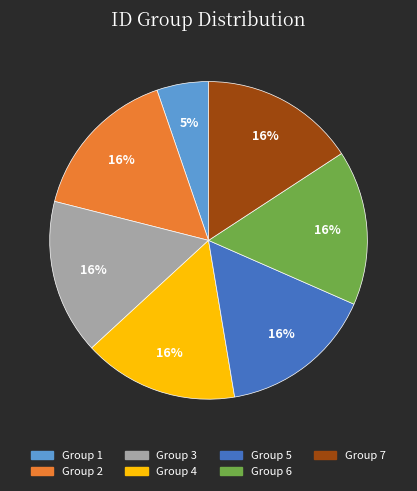

Is there a majority slice in this chart?

No